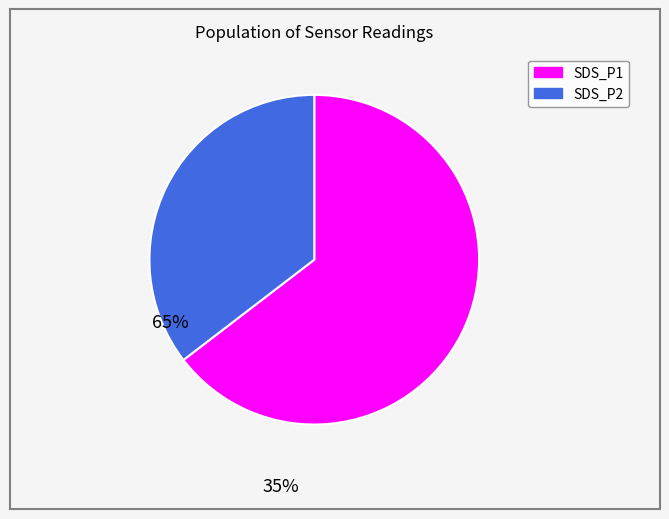

Does any single category account for the majority?

Yes